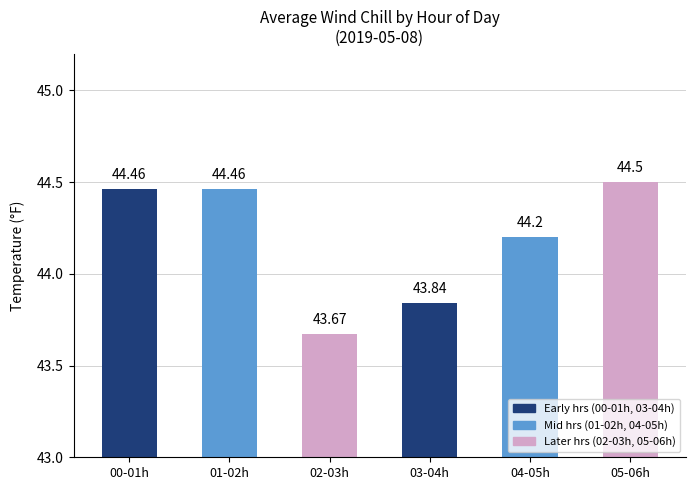

Read the value at 05-06h.

44.5